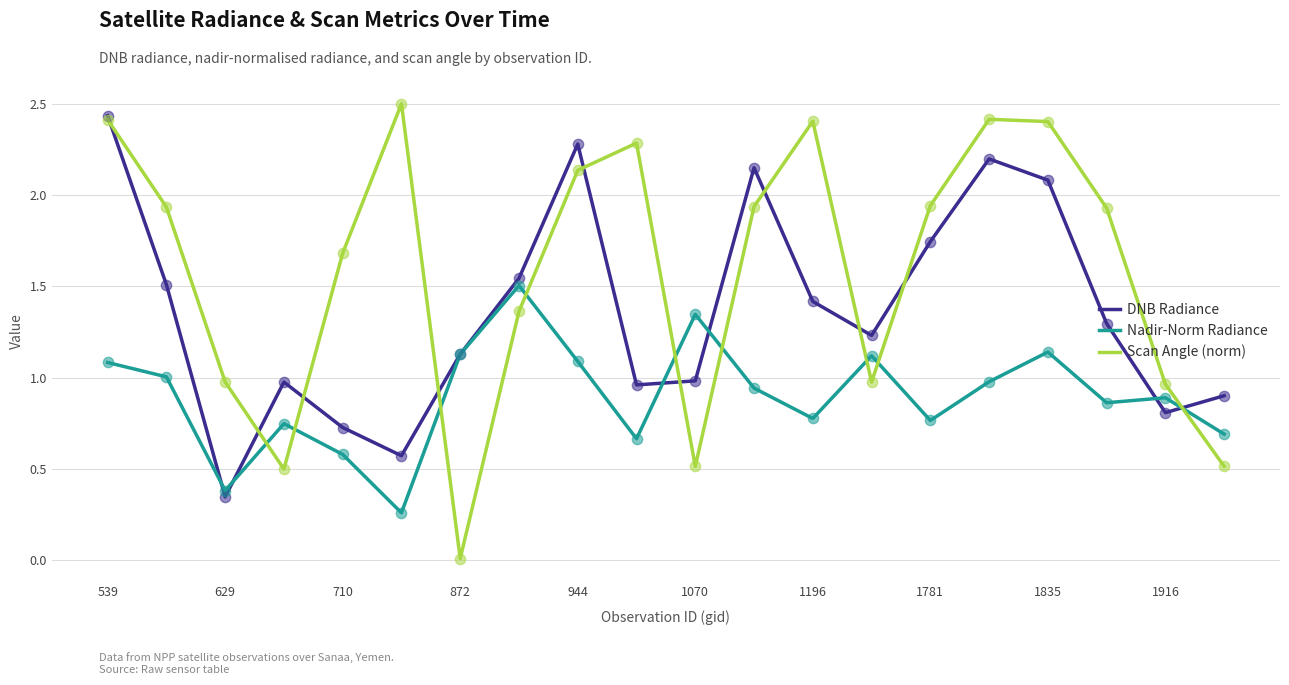

Which series has the largest total across all categories?

Scan Angle (norm)